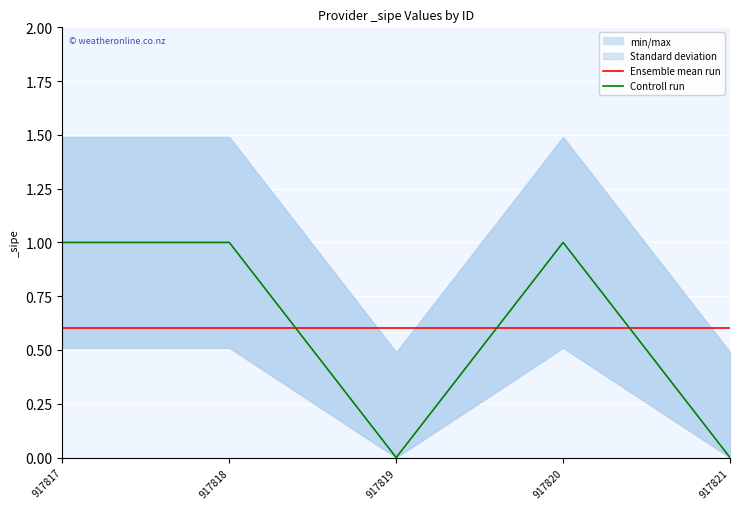

What is the approximate value of Controll run at 917818?

1.0